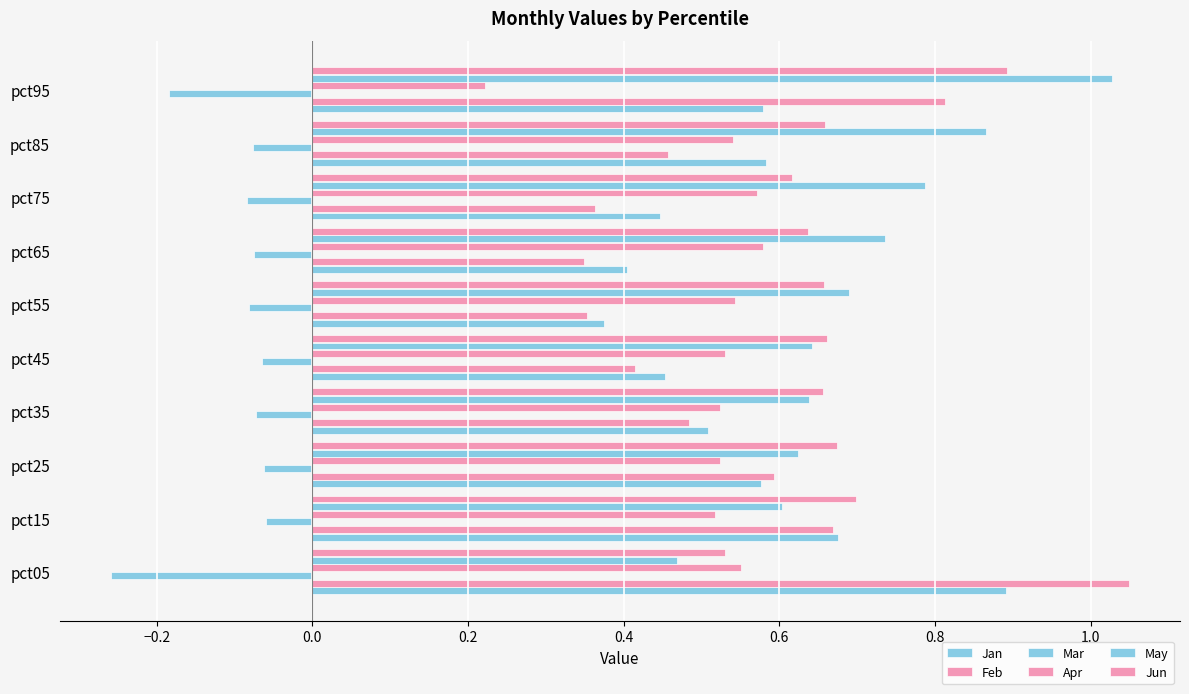

What is the maximum value shown in the chart?

1.0